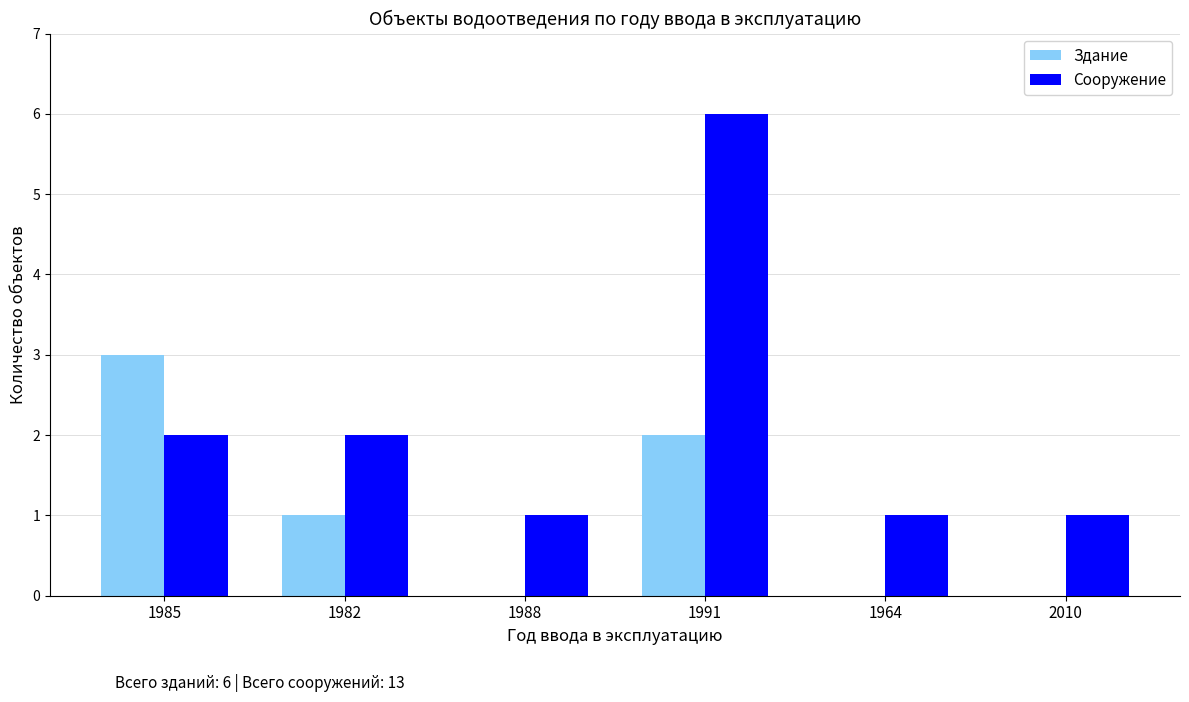

What is the sum of all Здание values?

6